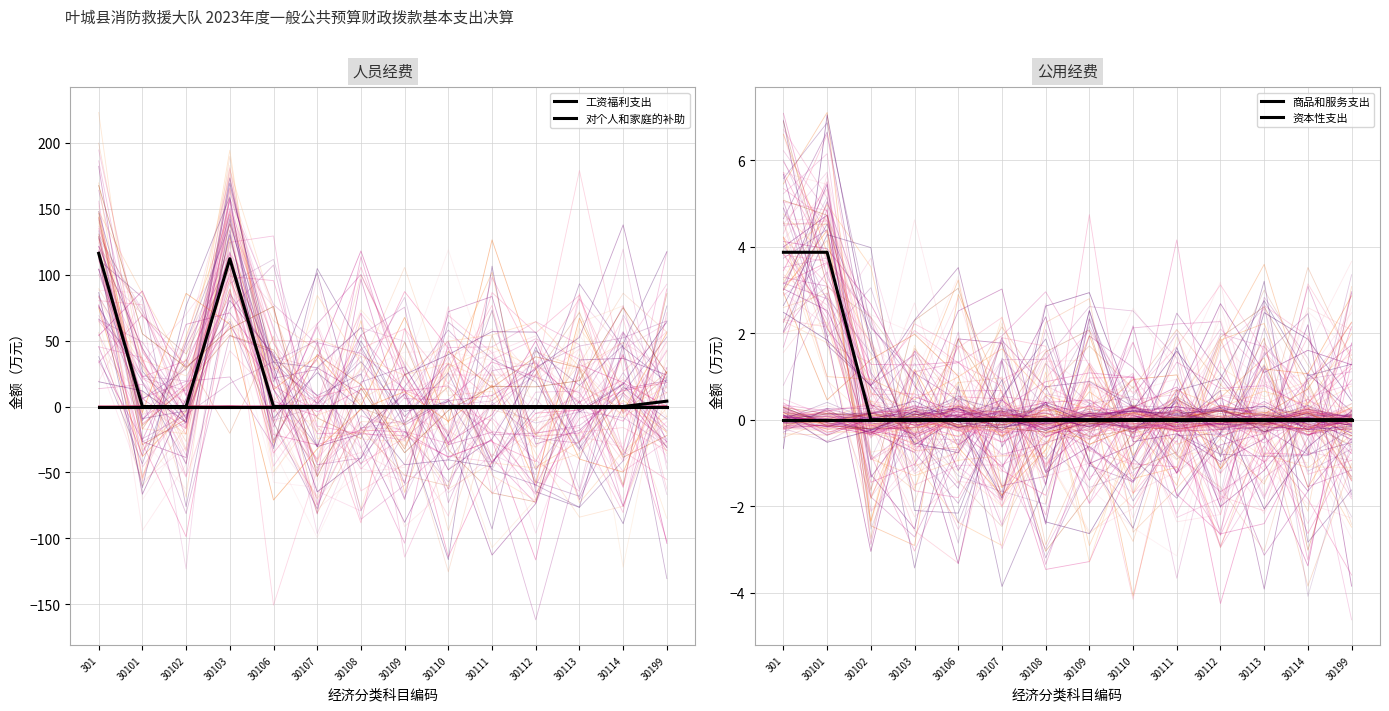

Which category has the lowest value in the 对个人和家庭的补助 series?

301